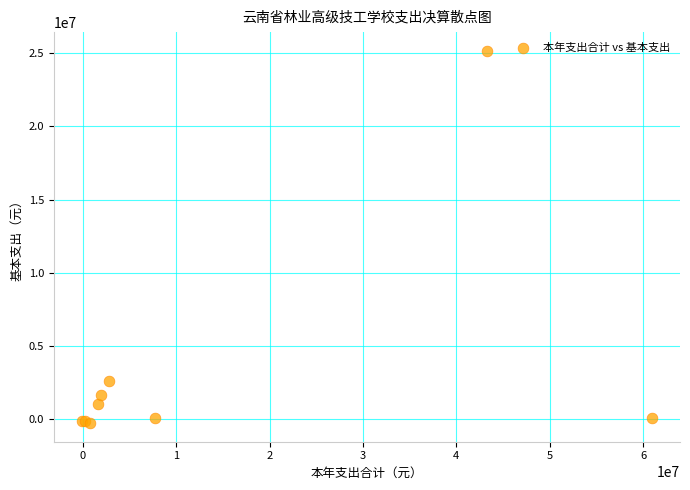

What Y value in the scatter plot is closest to 12450909?

2619853.8